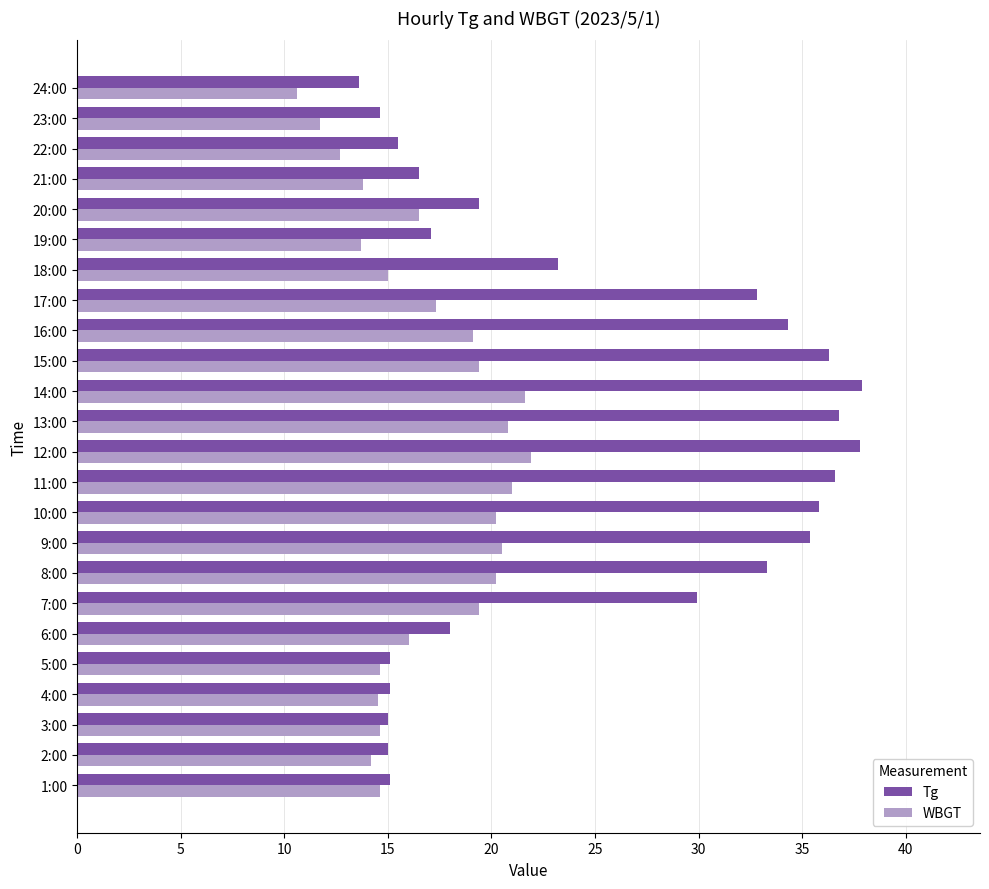

At which category does the chart reach its minimum across all series?

24:00